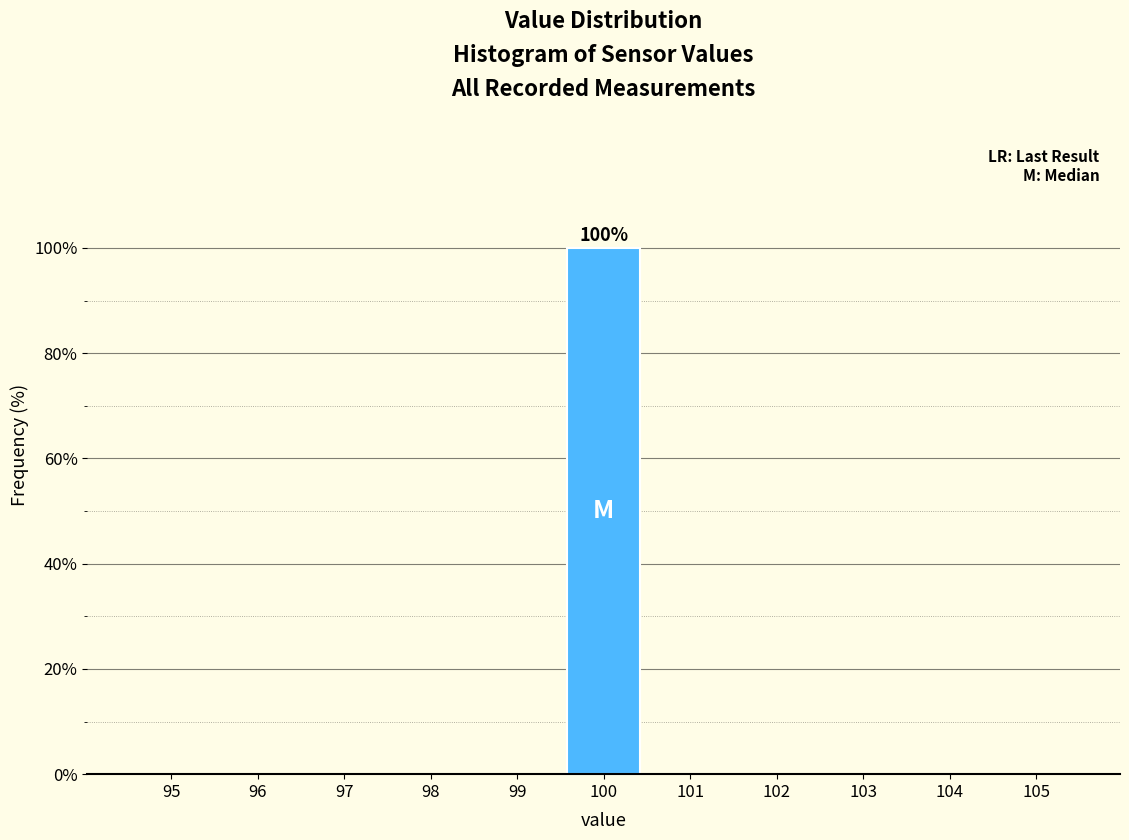

Over which range of the x-axis is the bar tallest?

99.5 to 100.5